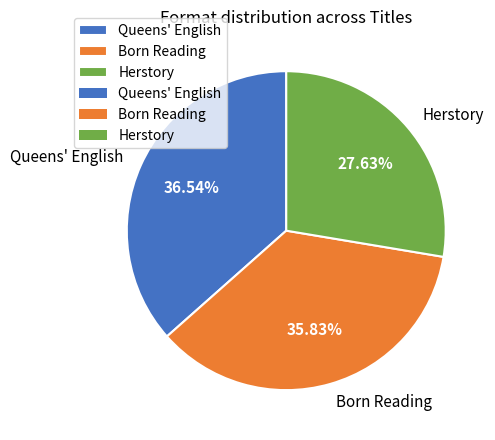

How many slices are in this pie chart?

3